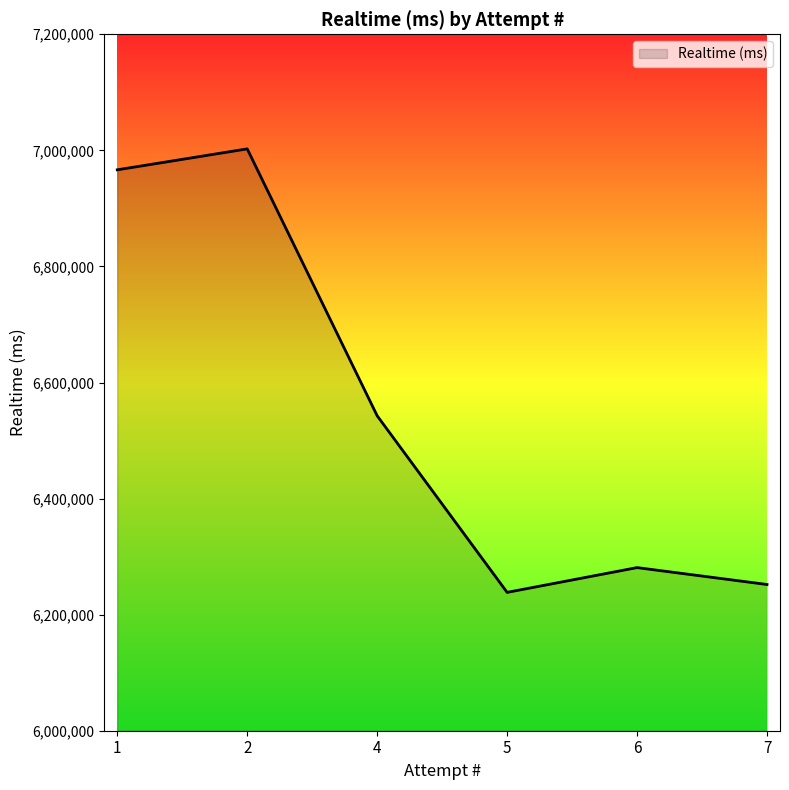

What is the change in value from 2 to 4?

-459887